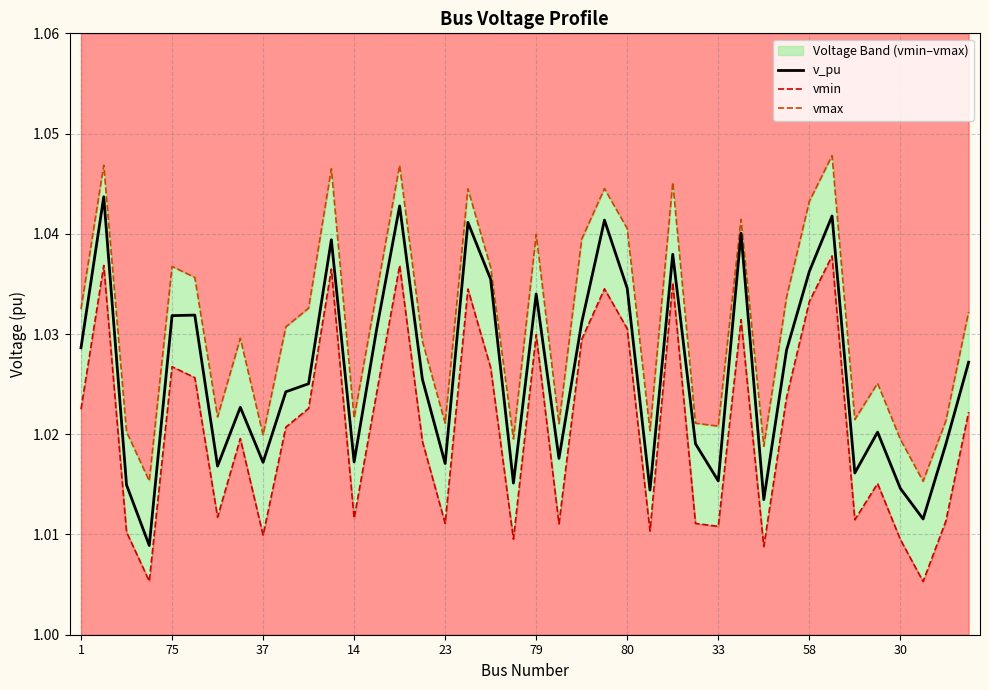

The value of v_pu at 21 is 1.0. True or false?

True